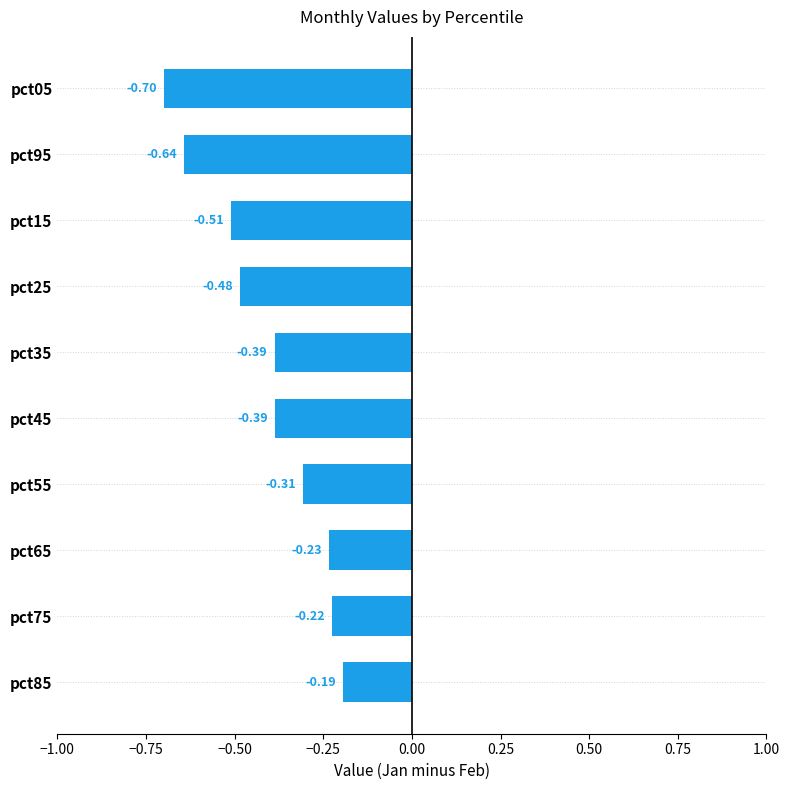

Between pct85 and pct25, which is larger?

pct85